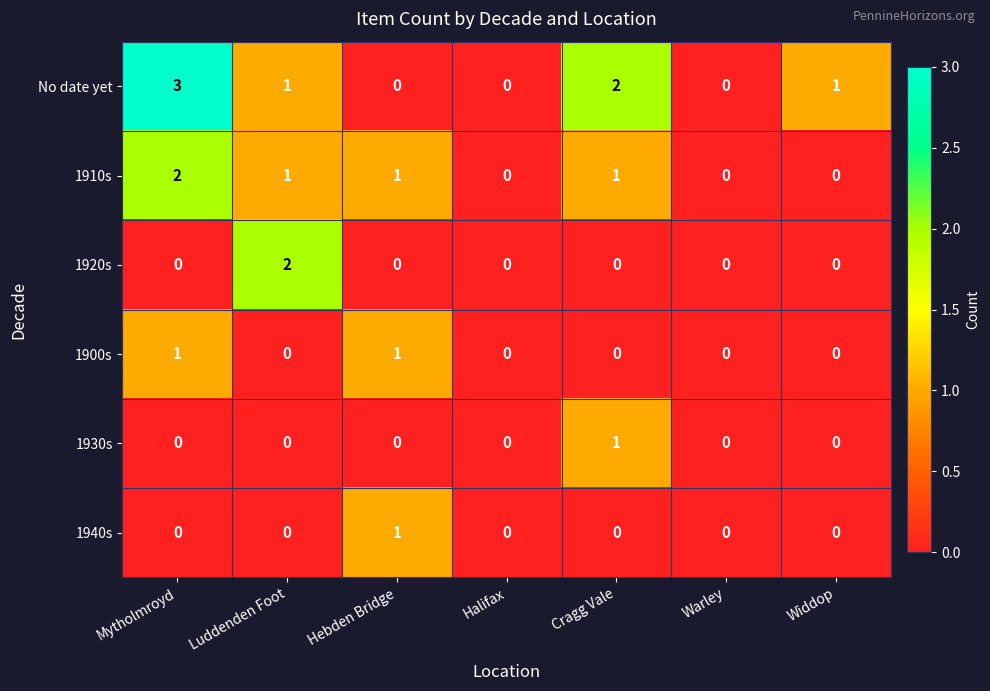

True or false: 1900s has a value of 0 at Warley.

True